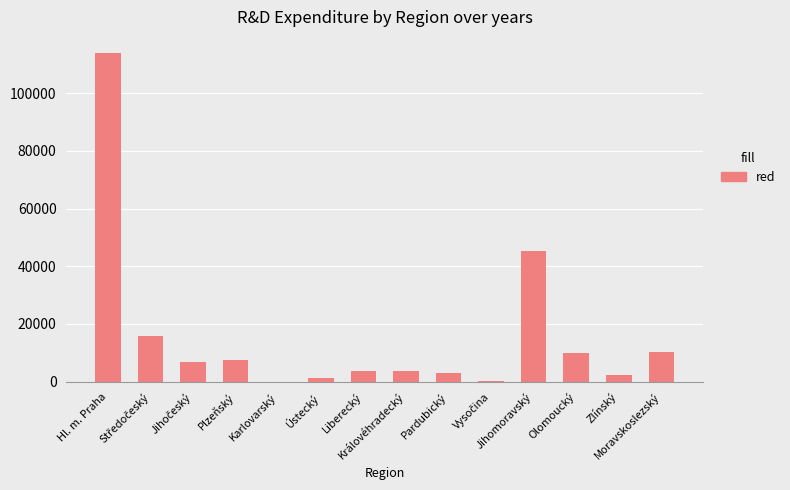

What is the sum of all values?

223571.6